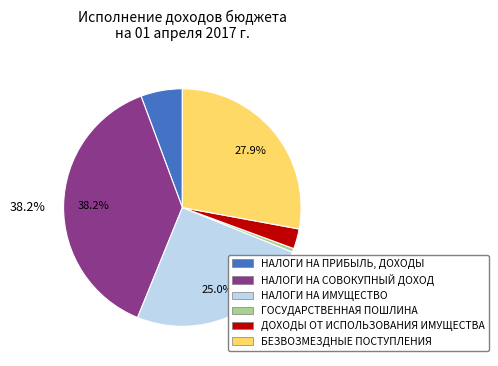

True or false: НАЛОГИ НА ПРИБЫЛЬ, ДОХОДЫ accounts for 1% of the total.

False